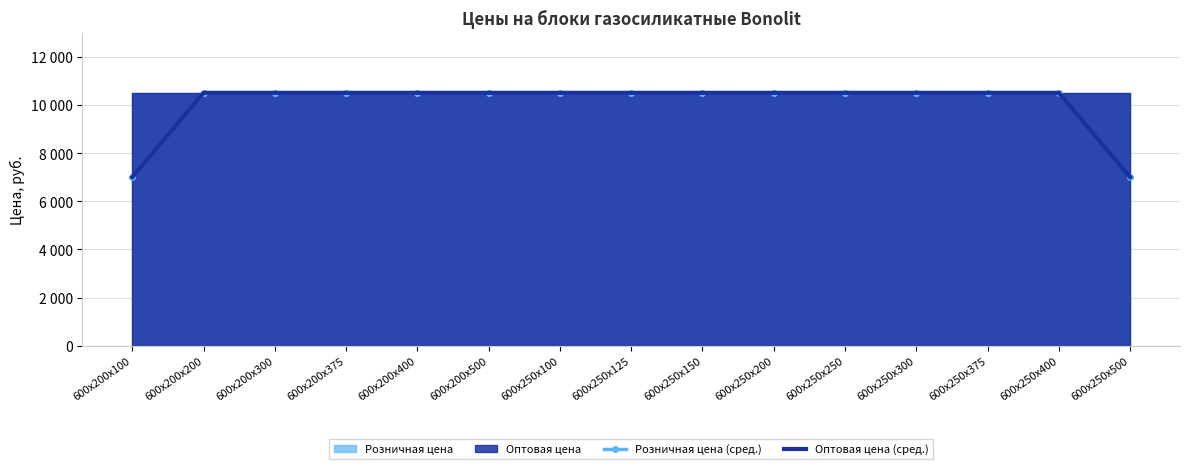

True or false: Розничная цена (сред.) and Оптовая цена (сред.) intersect in this chart.

False